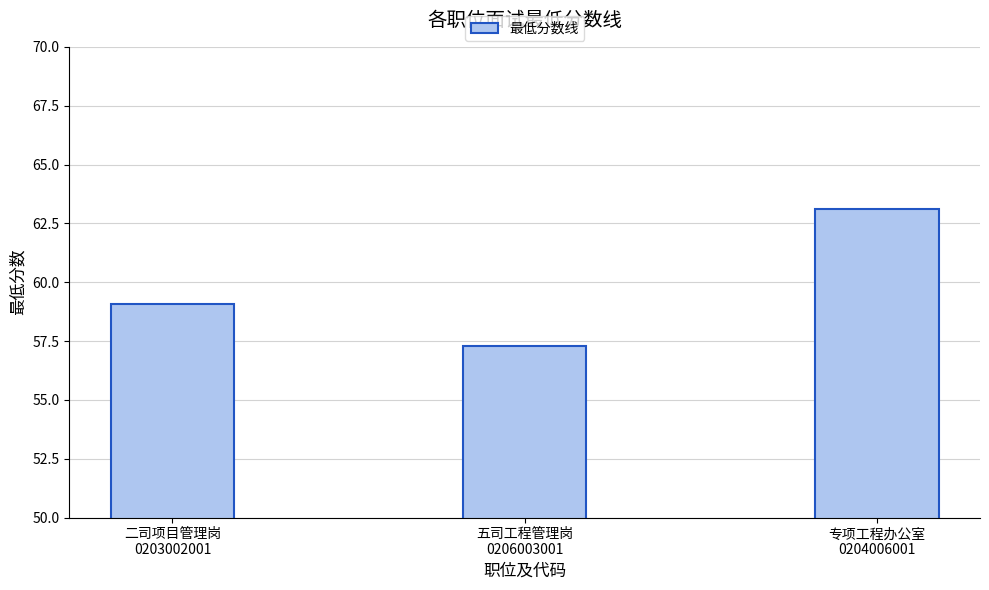

What is the value of the 3rd bar from the left?

63.1